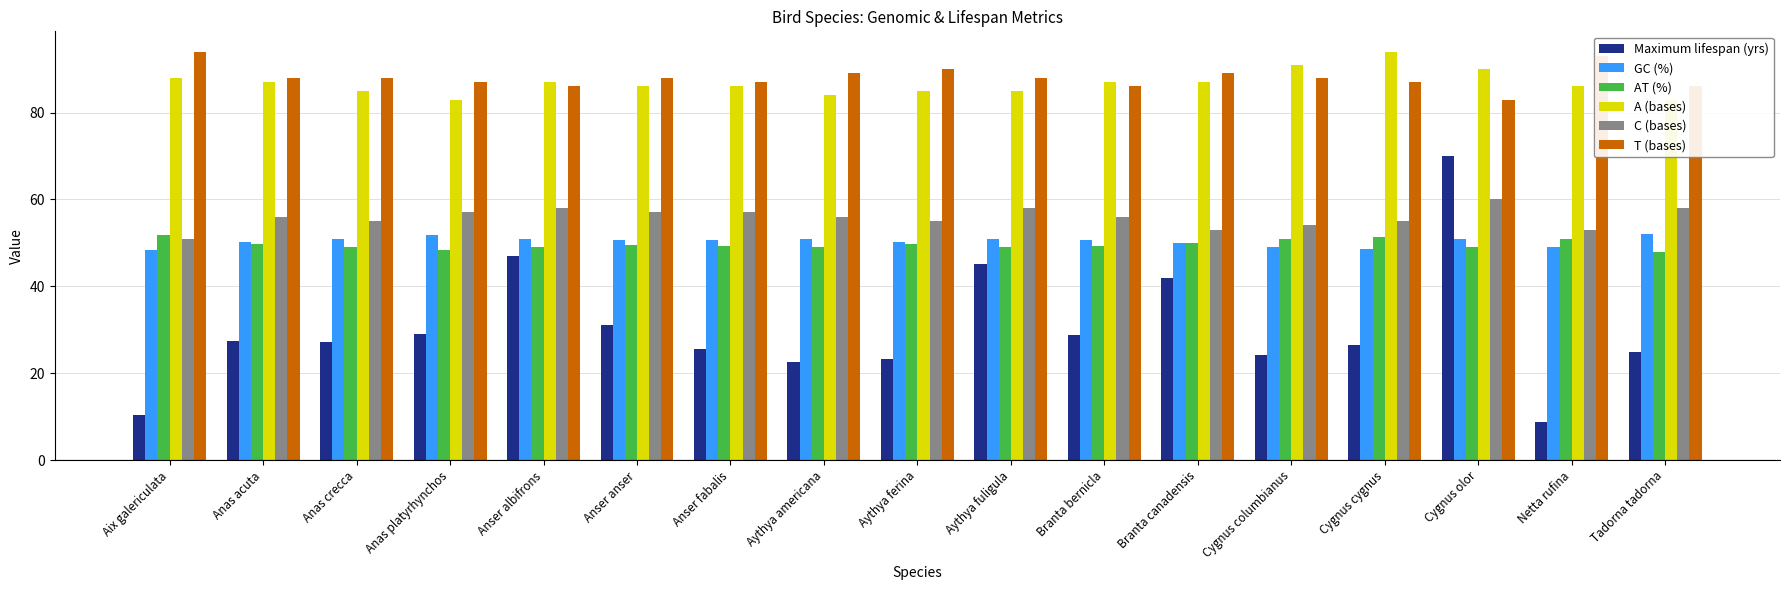

At which label does A (bases) first exceed 86?

Aix galericulata